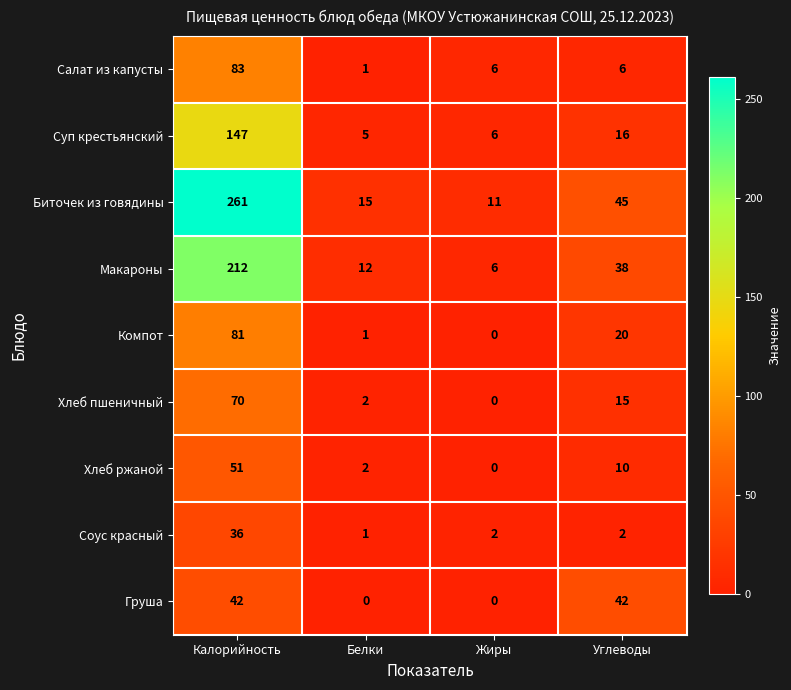

At which label does Салат из капусты first exceed 6?

Калорийность